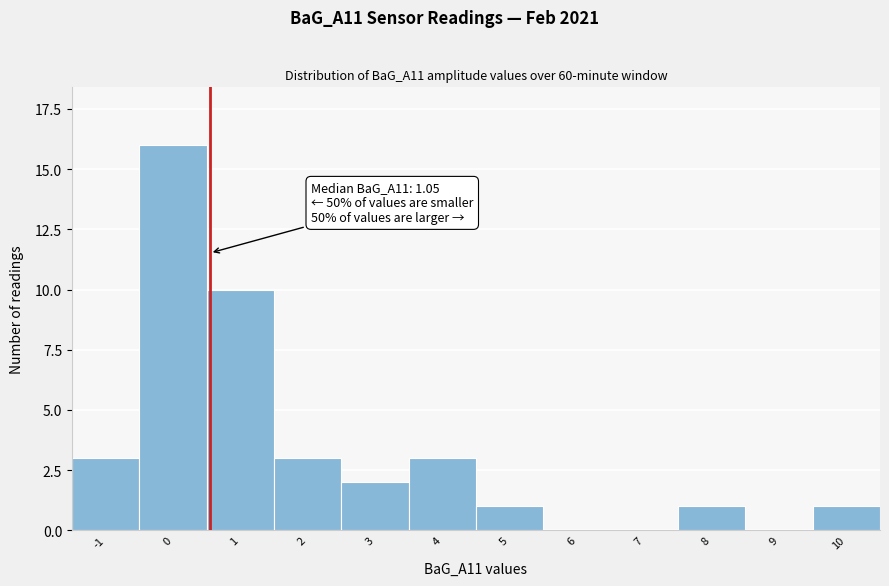

Reading left to right, list all the values displayed in this chart.

-1=3	0=16	1=10	2=3	3=2	4=3	5=1	6=0	7=0	8=1	9=0	10=1